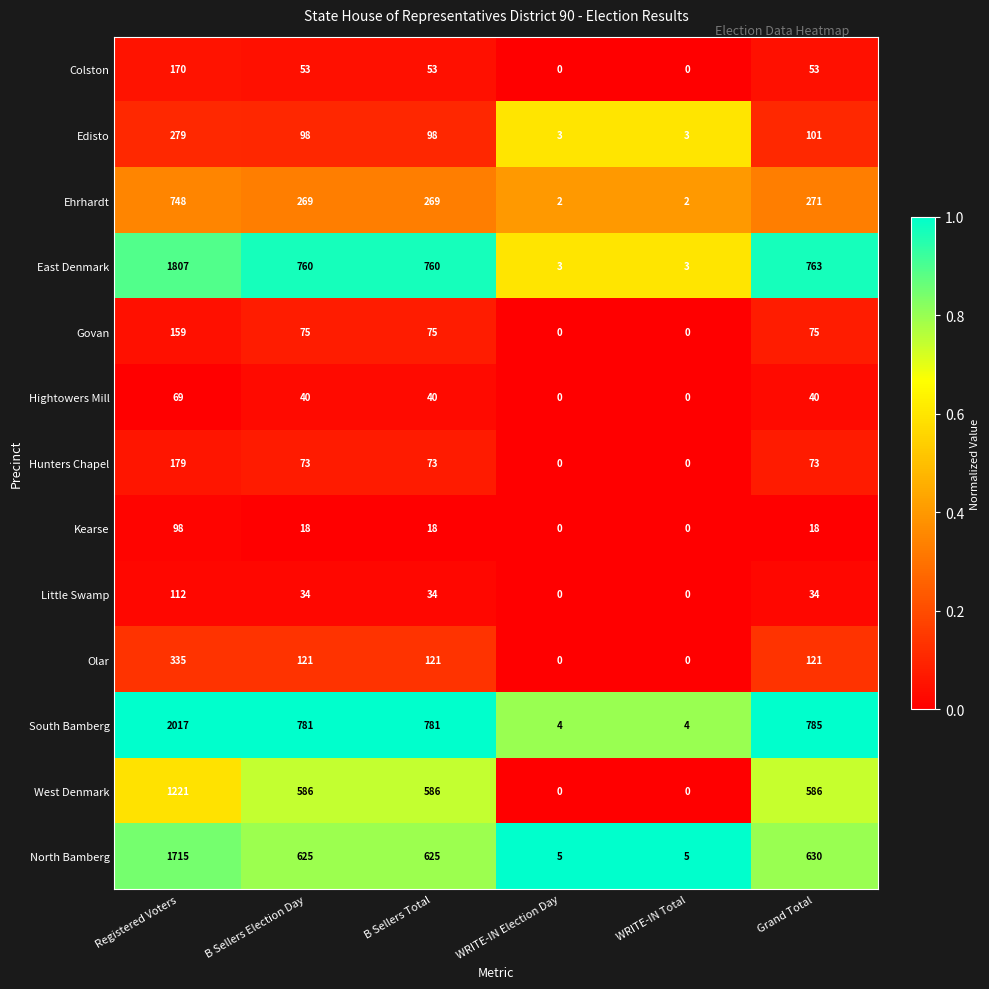

What is the spread (max minus min) of values at B Sellers Total?

763